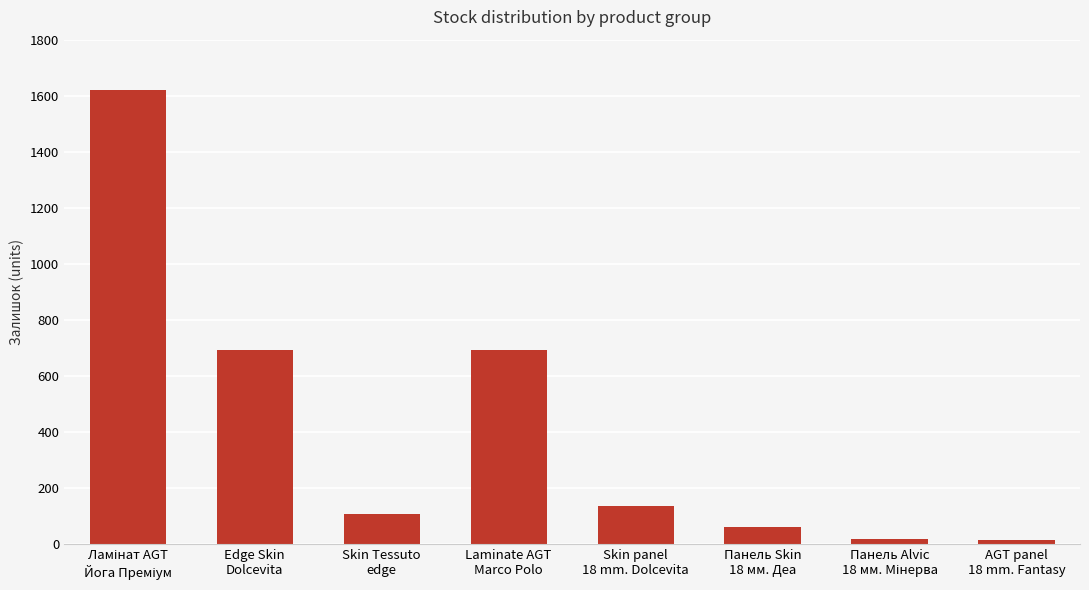

What is the difference between the maximum and minimum values?

1605